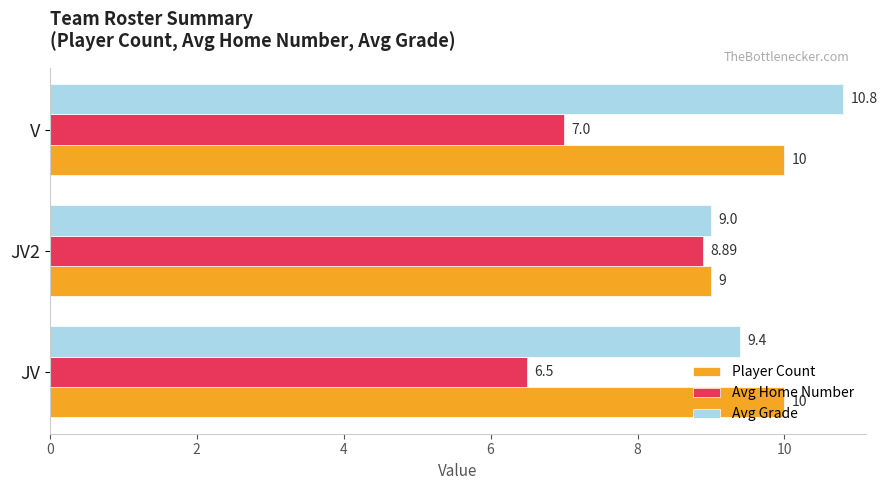

What is the difference between the highest and lowest values at JV?

3.5